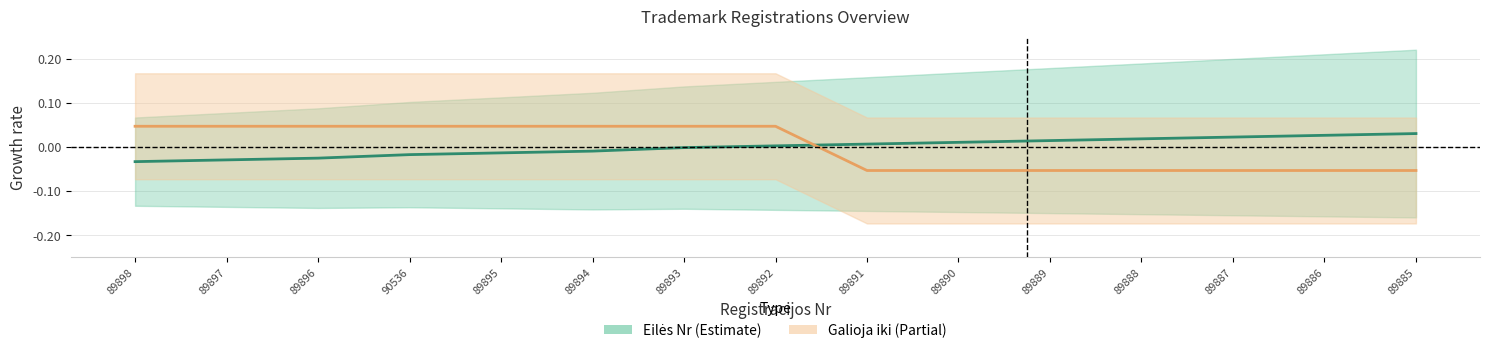

Does the chart display data point markers on the line(s)?

No